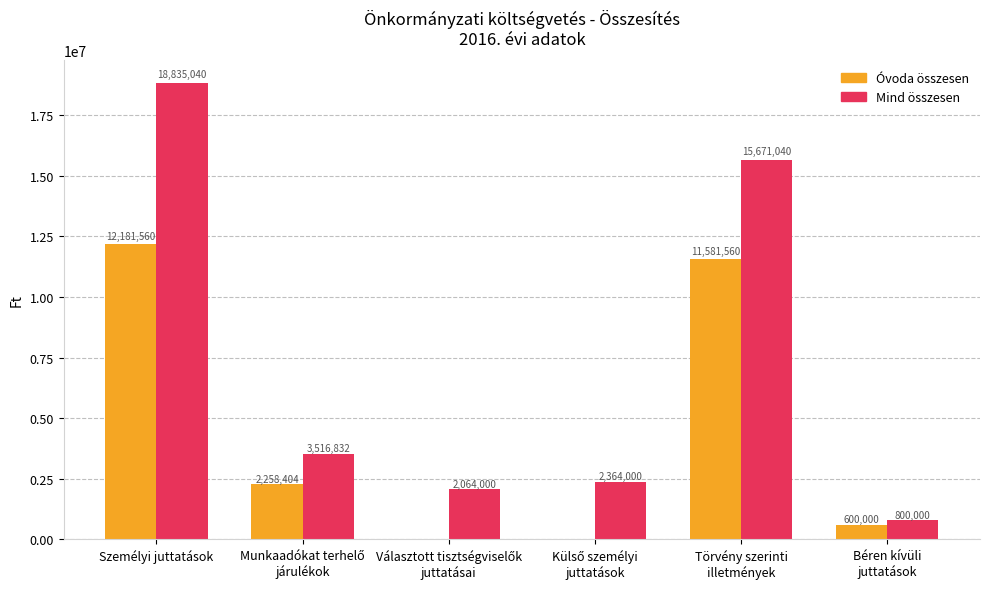

At which category does the chart reach its peak across all series?

Személyi juttatások